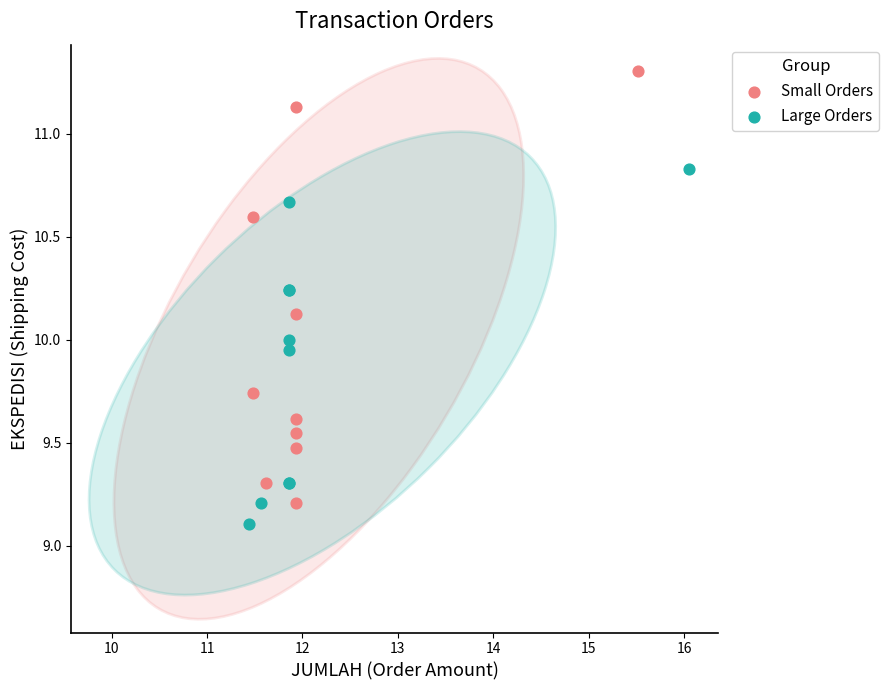

Which series has the widest spread of Y values?

Small Orders